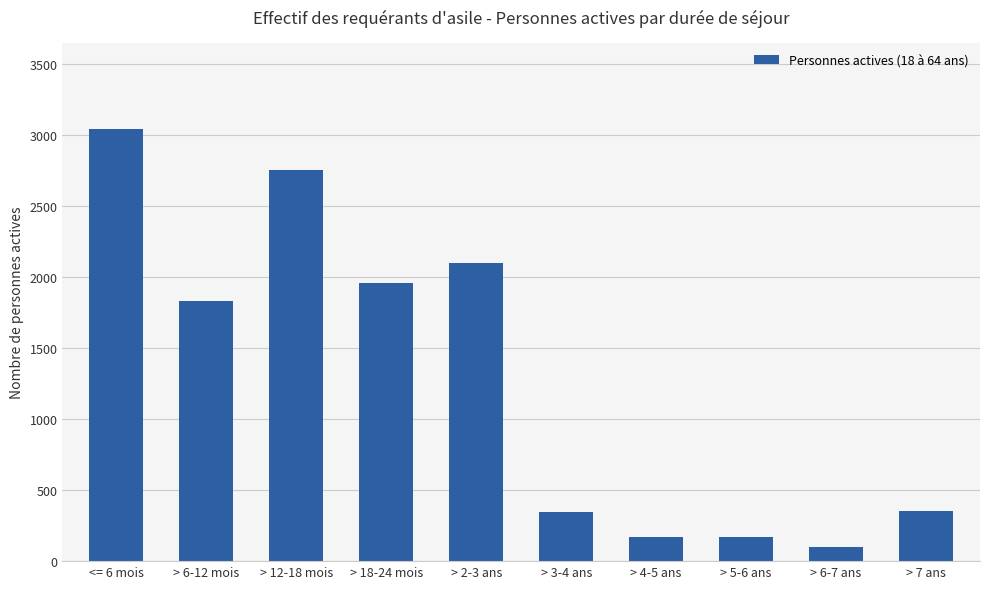

What is the difference between the values at > 18-24 mois and > 7 ans?

1609